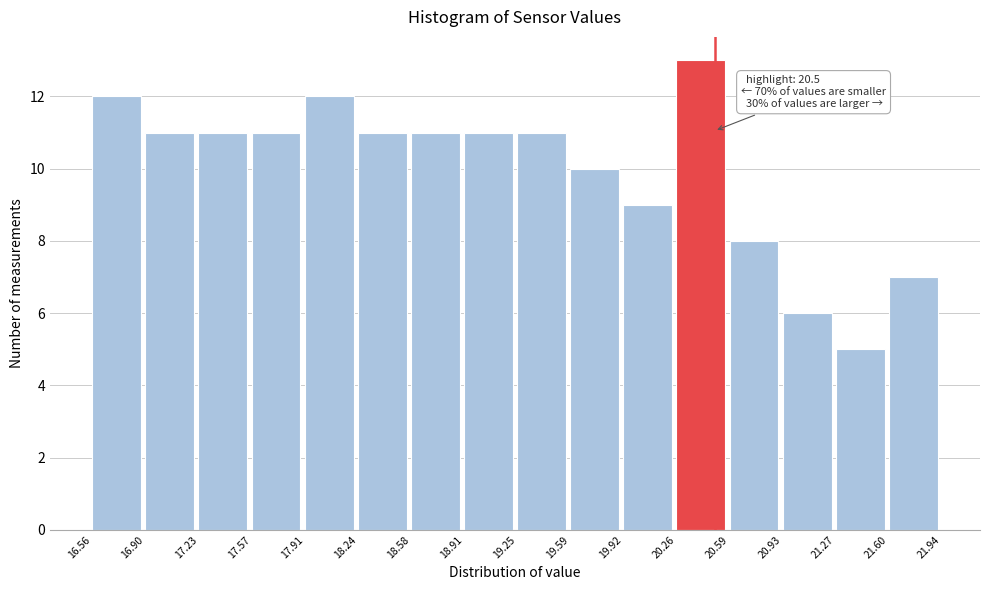

Which range on the x-axis has the tallest bar?

20.26 to 20.59